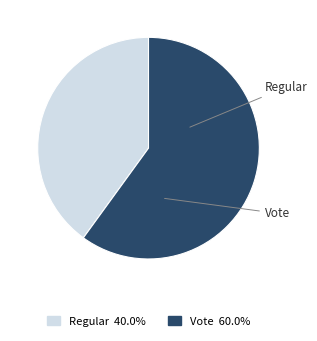

The Vote slice represents 47% of the pie. True or false?

False